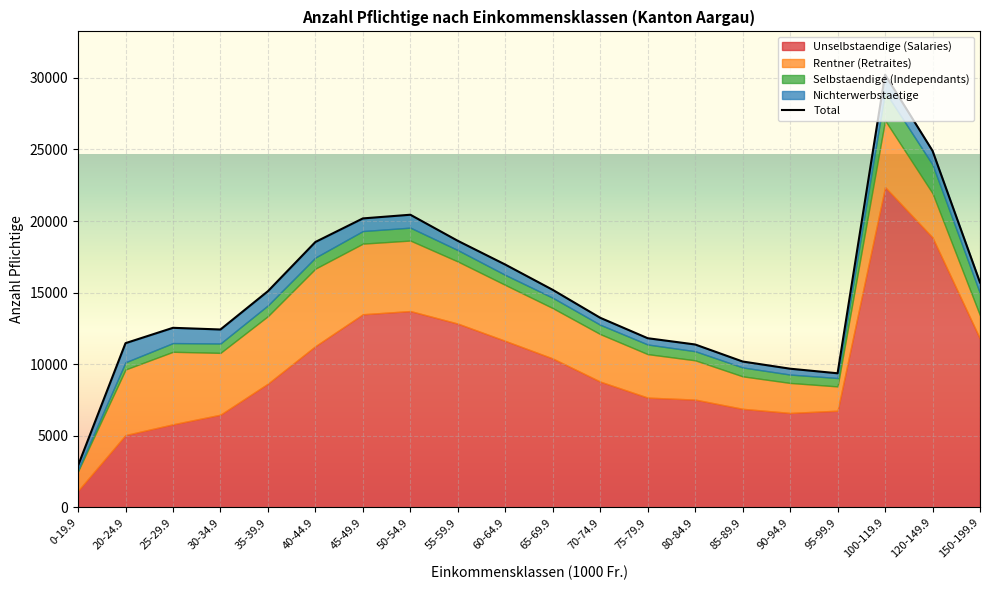

How many data points in Selbstaendige (Independants) are above 700?

9